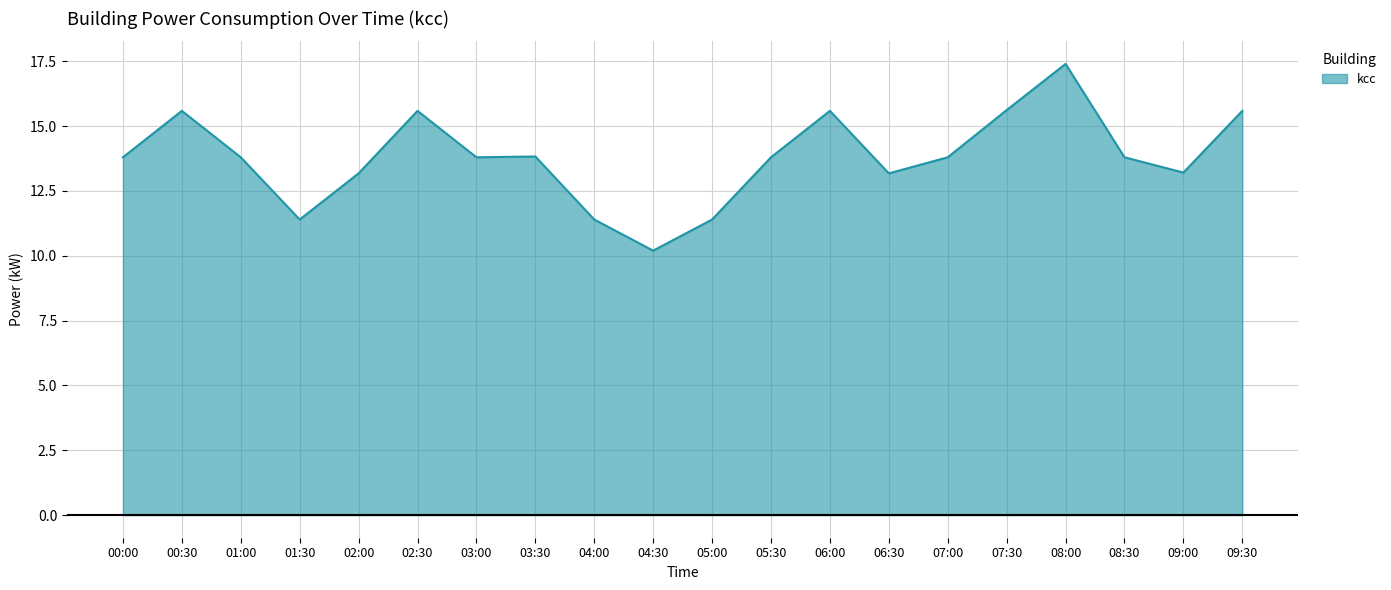

What is the difference between the second highest and second lowest values?

4.2